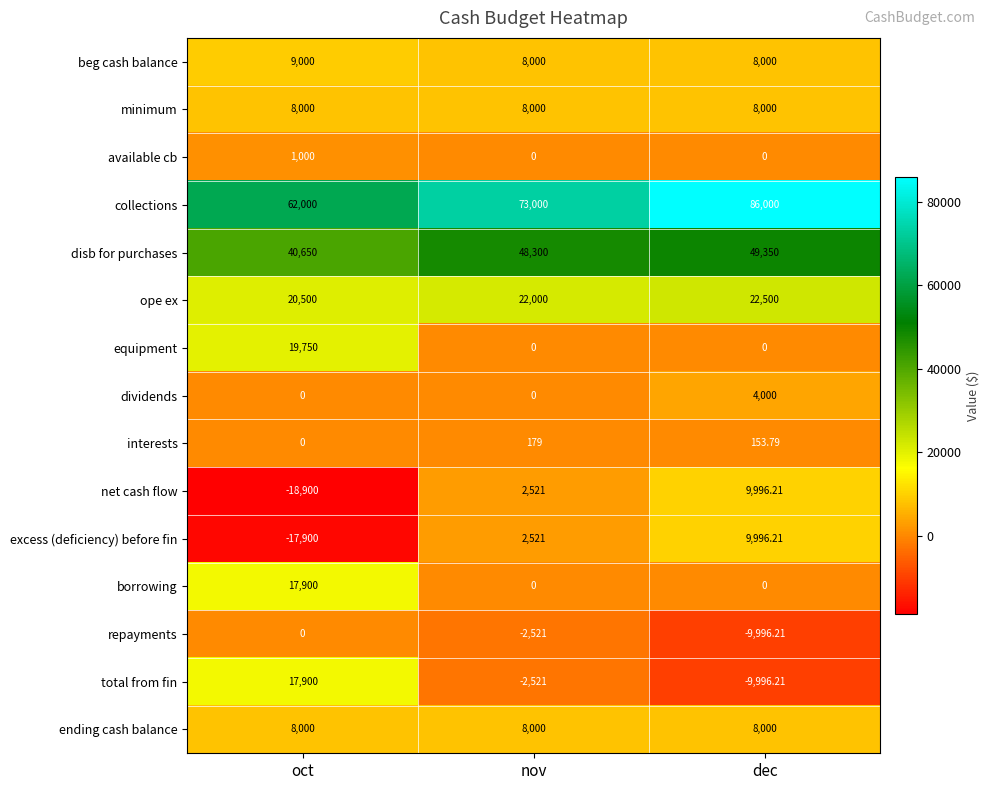

Where is interests nearest to the value 89?

dec